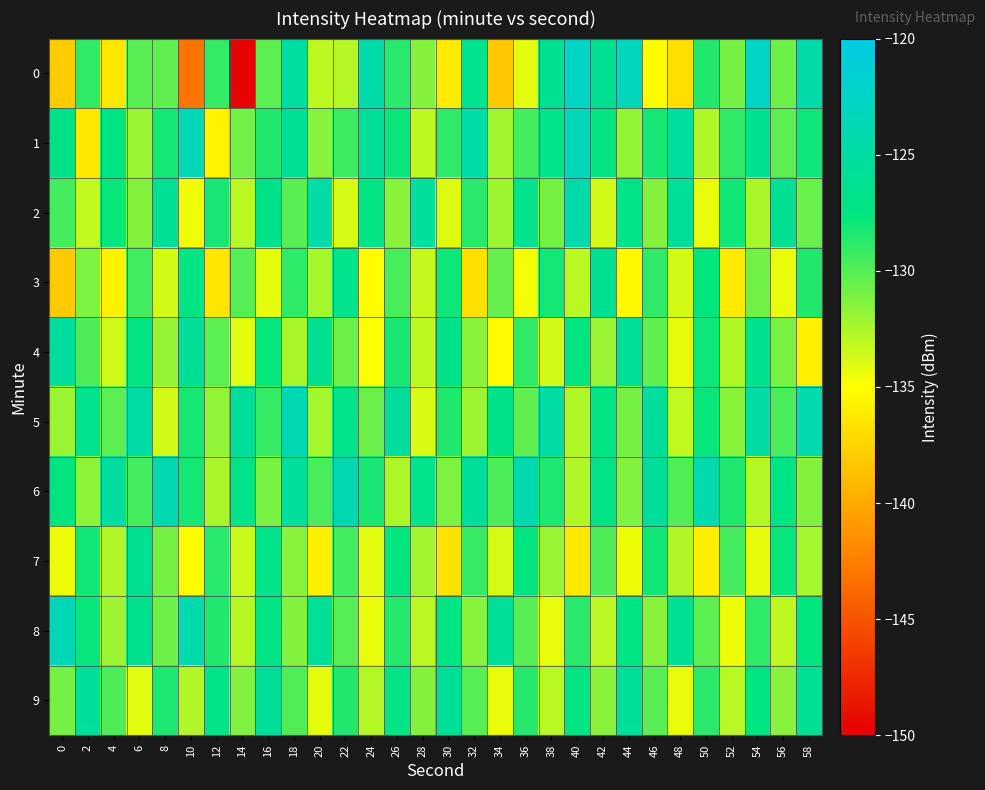

Which category has the highest value across all series?

40